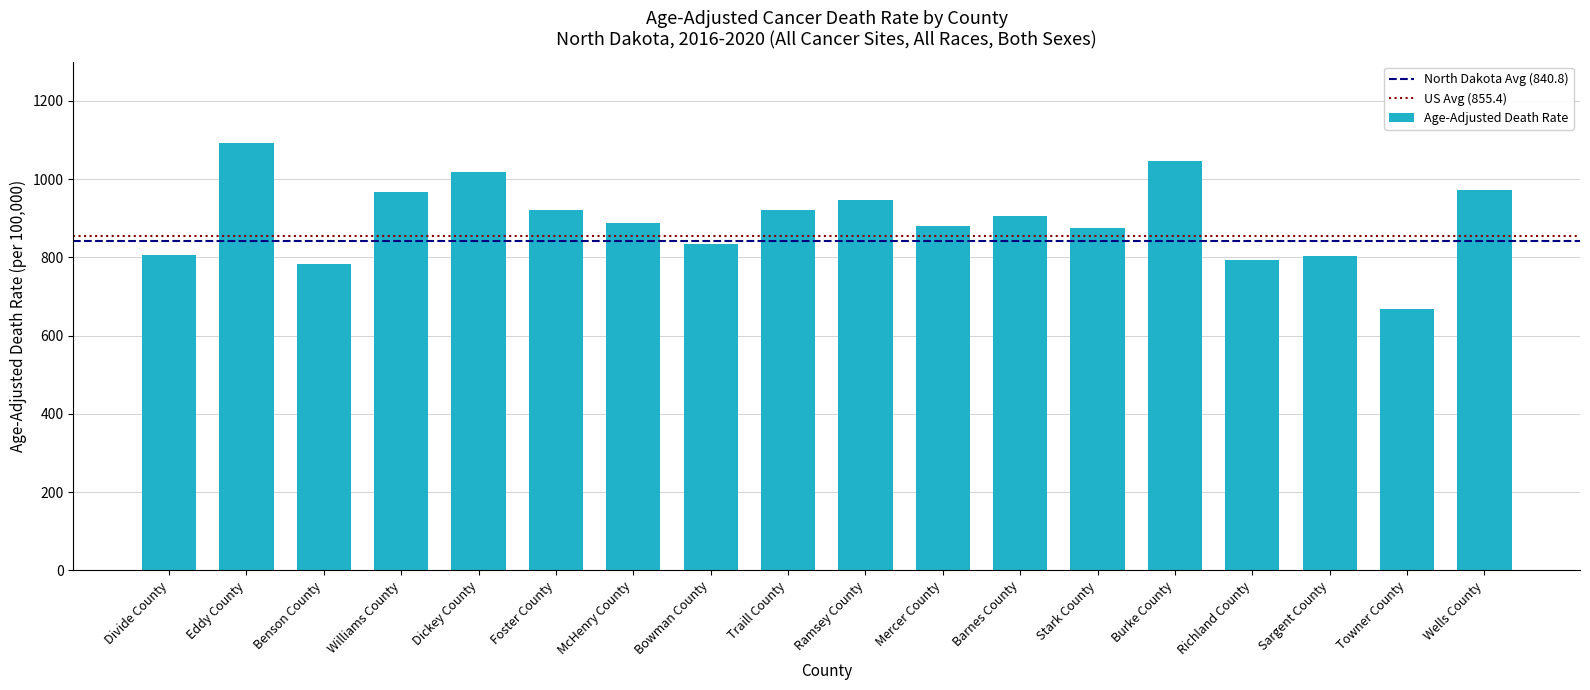

The chart shows a value of 397.8 at Williams County. True or false?

False